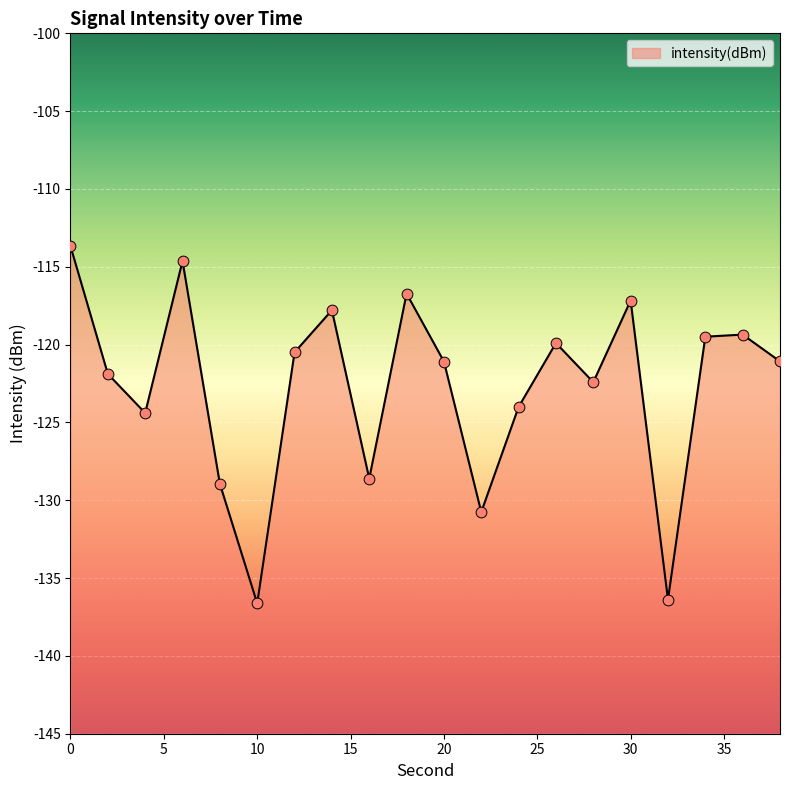

What is the change in value from 4 to 36?

+5.0